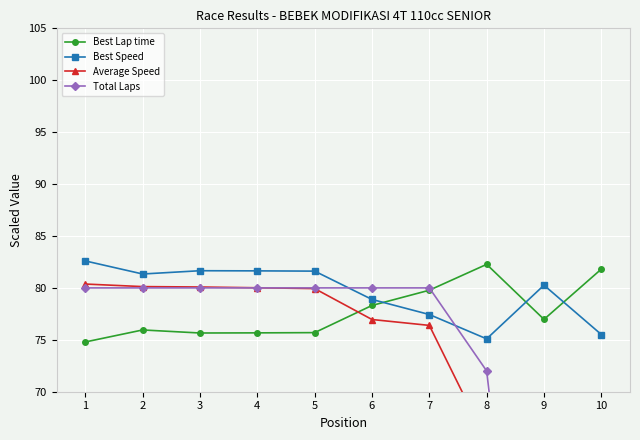

How many categories are shown in the chart?

10